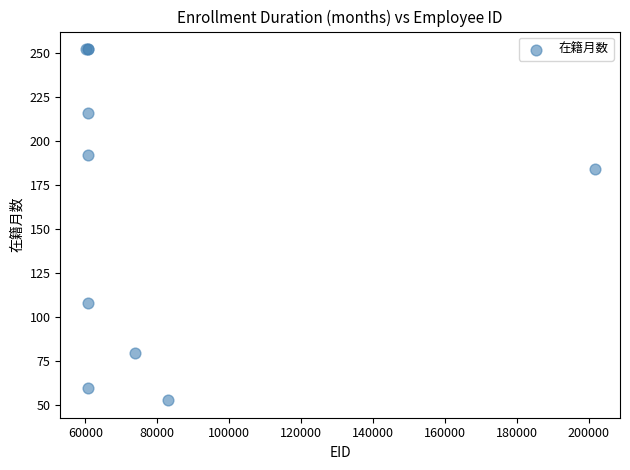

What Y value in the scatter plot is closest to 152?

184